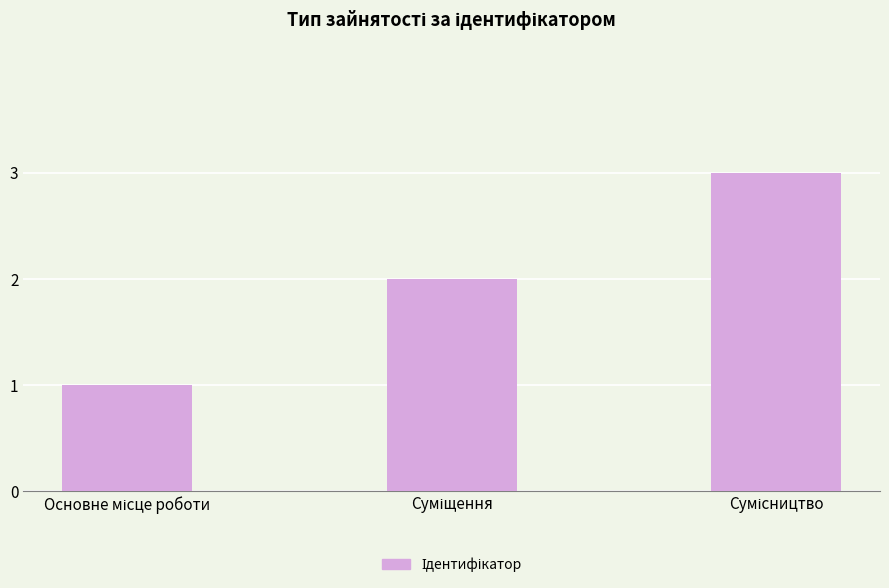

Count the number of data series in this chart.

1